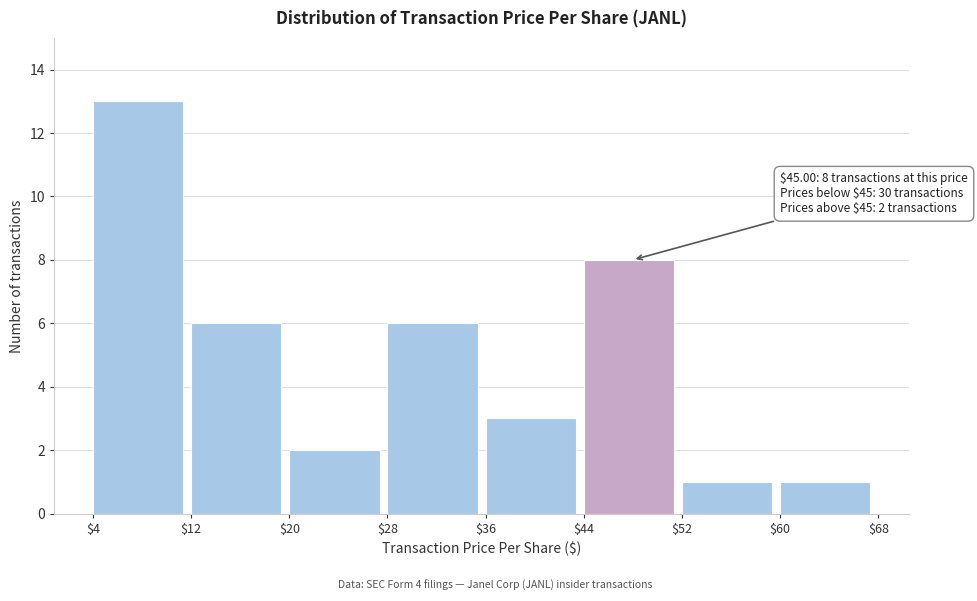

Over which range of the x-axis is the bar tallest?

$4 to $12